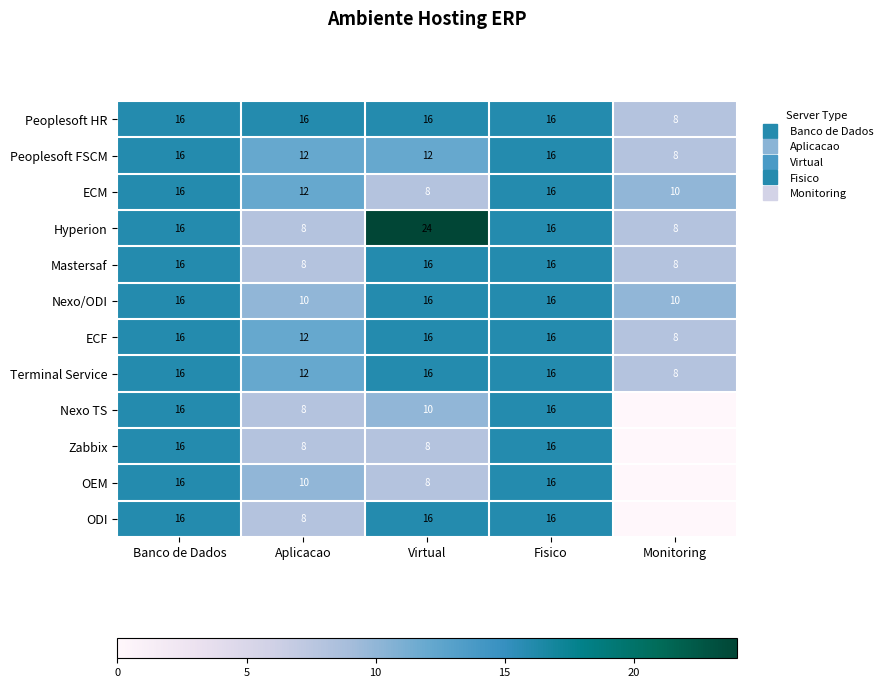

Which series has the largest total across all categories?

Peoplesoft HR